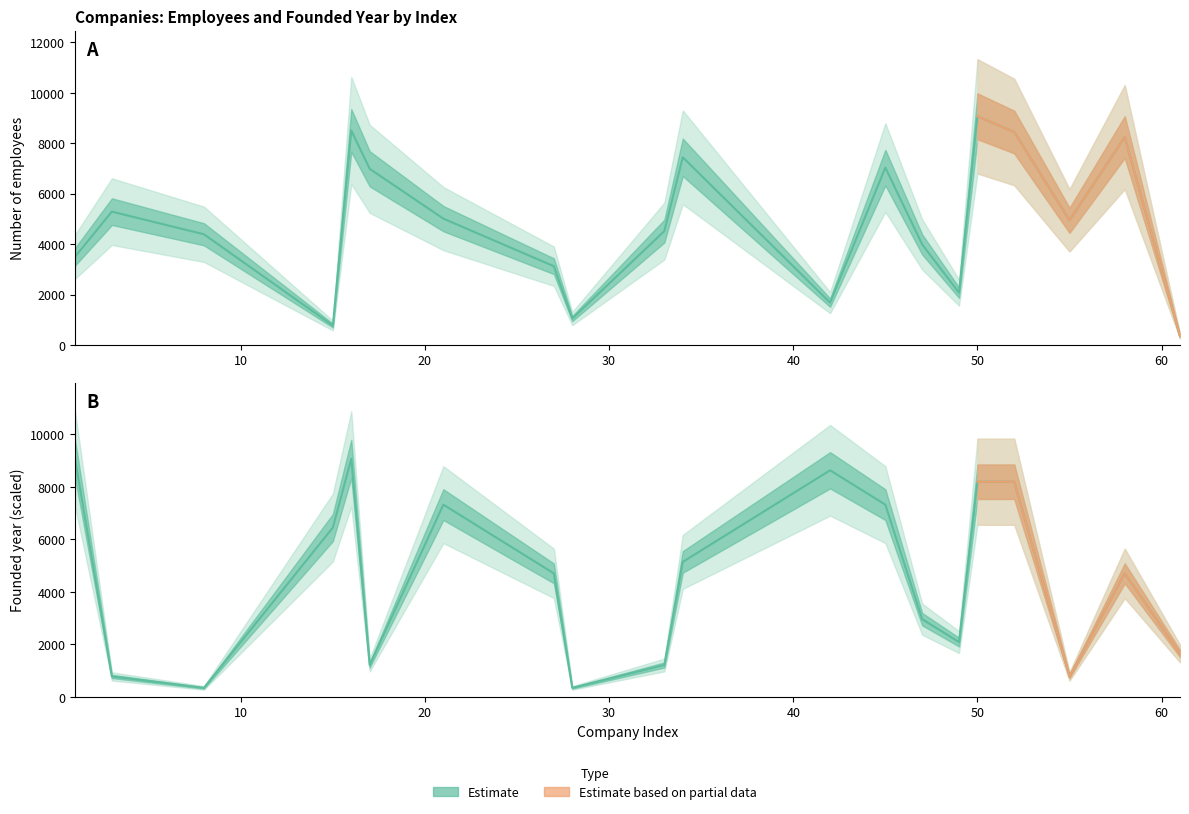

Which category has the lowest value in the Founded series?

8